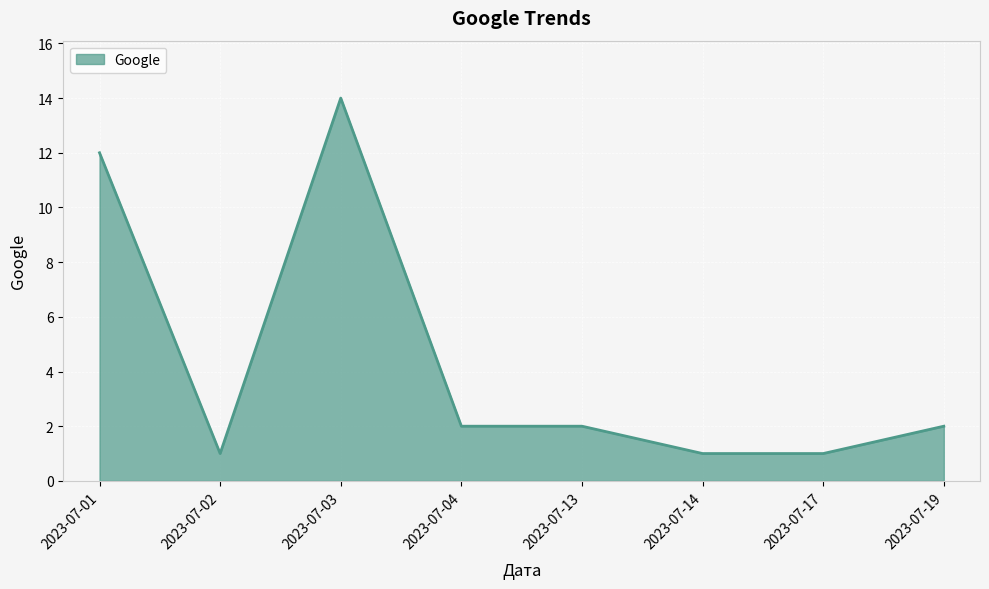

At which category does the chart reach its peak across all series?

2023-07-03